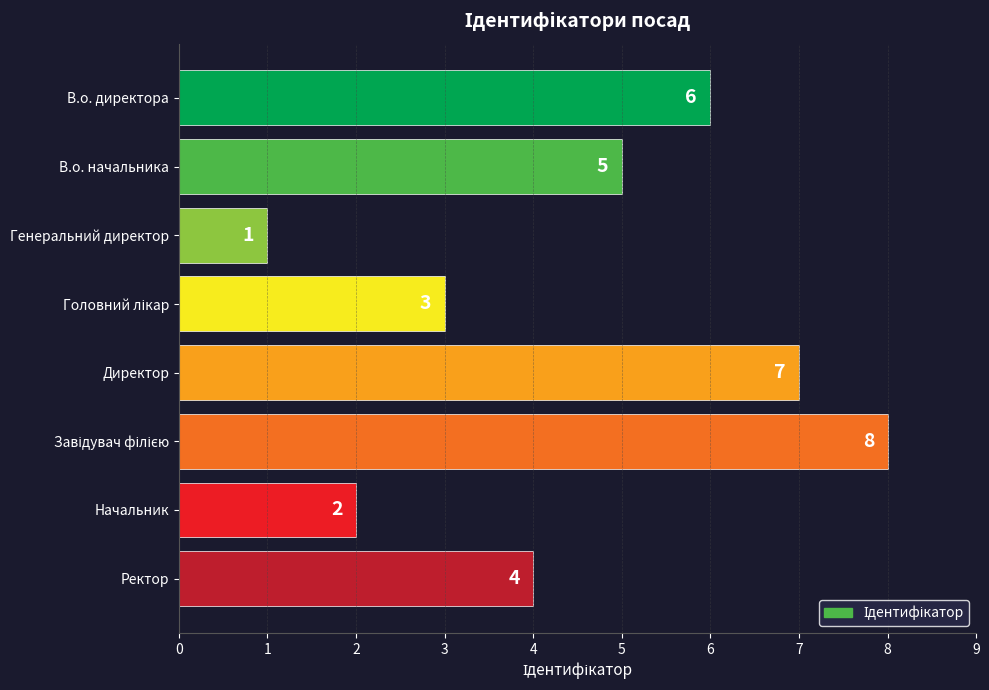

Count the values in the range 3 to 7.

5